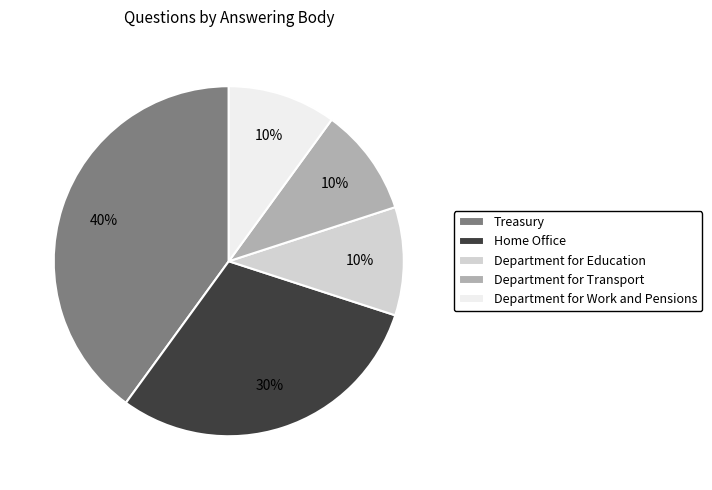

Combined, do Department for Education and Department for Work and Pensions account for over 50%?

No